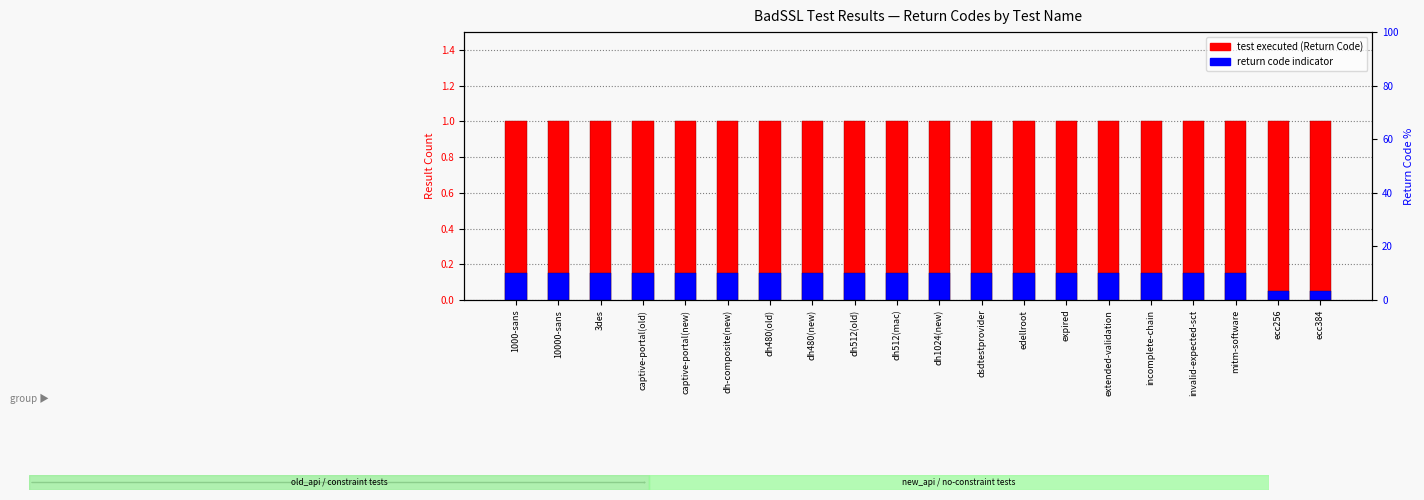

Does the chart contain any negative values?

No